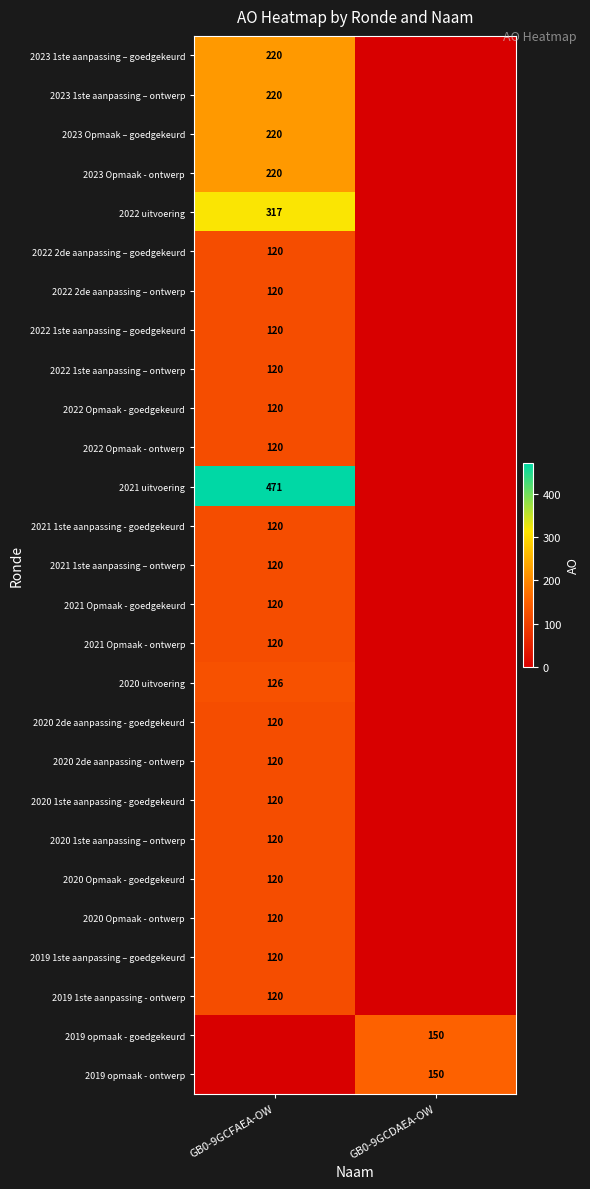

True or false: 2020 uitvoering has a value of 126 at GB0-9GCFAEA-OW.

True